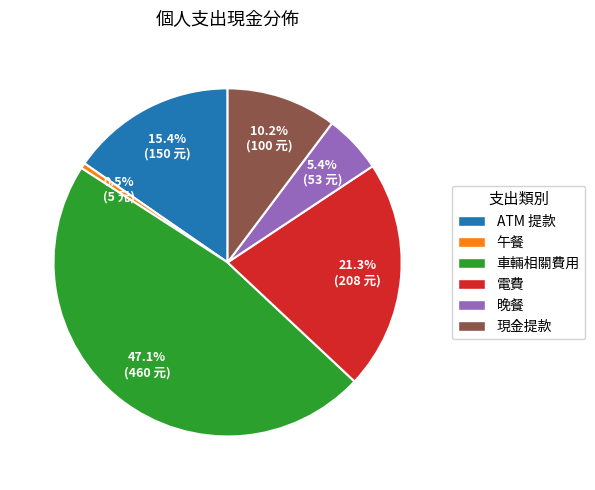

How many slices are in this pie chart?

6